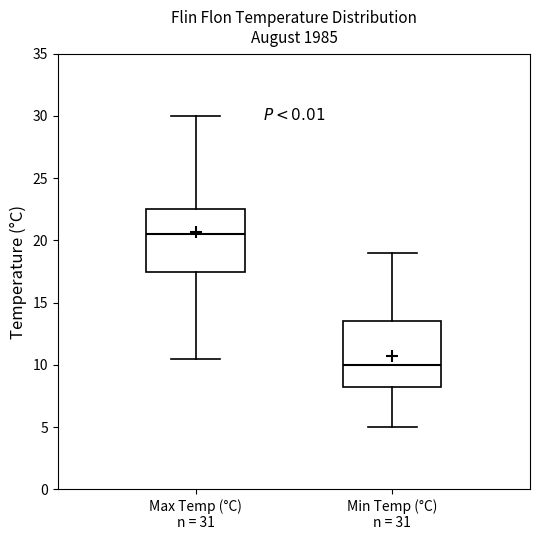

Where does the upper whisker of the box for Max Temp (°C) n = 31 end on the y-axis? The values are not printed on the chart, so give them approximately, as read against the axis.

30.0